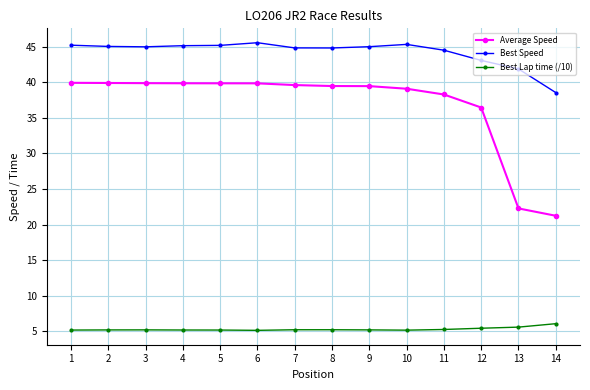

Which series has the largest range (max minus min)?

Average Speed